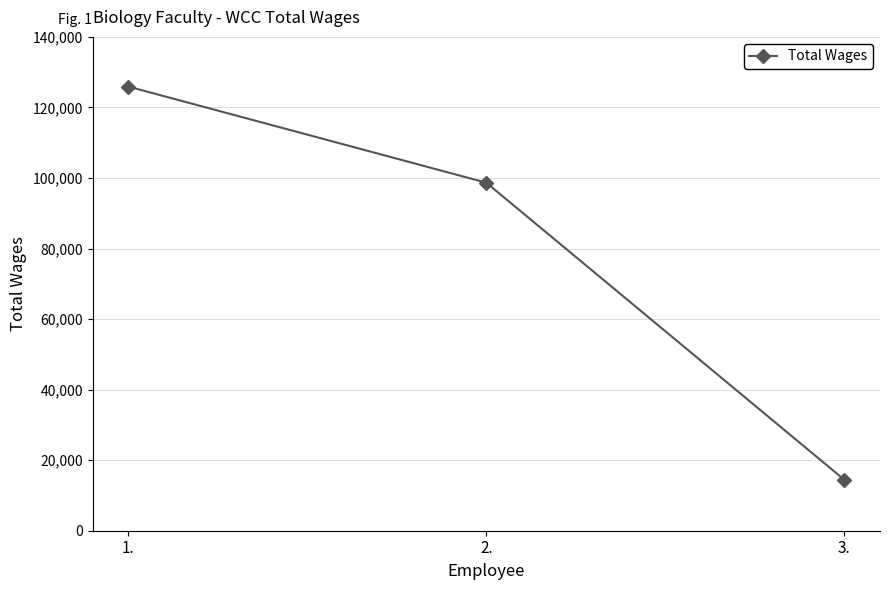

What is the greatest value displayed?

125905